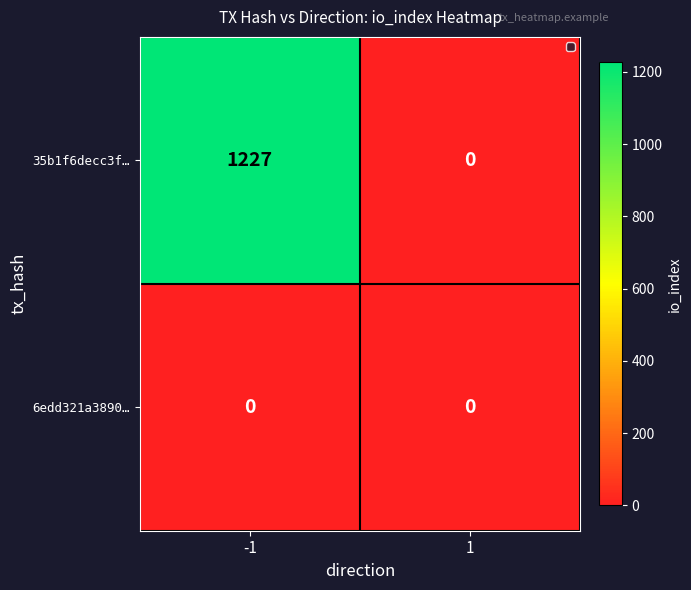

What is the difference between the 35b1f6decc3f… values at 1 and -1?

1227